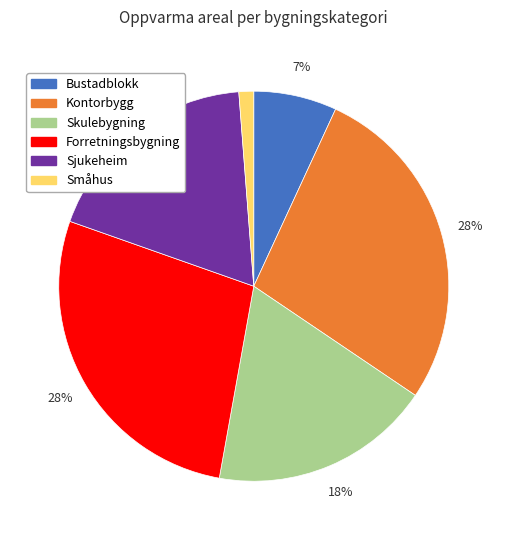

To the nearest percent, what is the average slice percentage?

17%